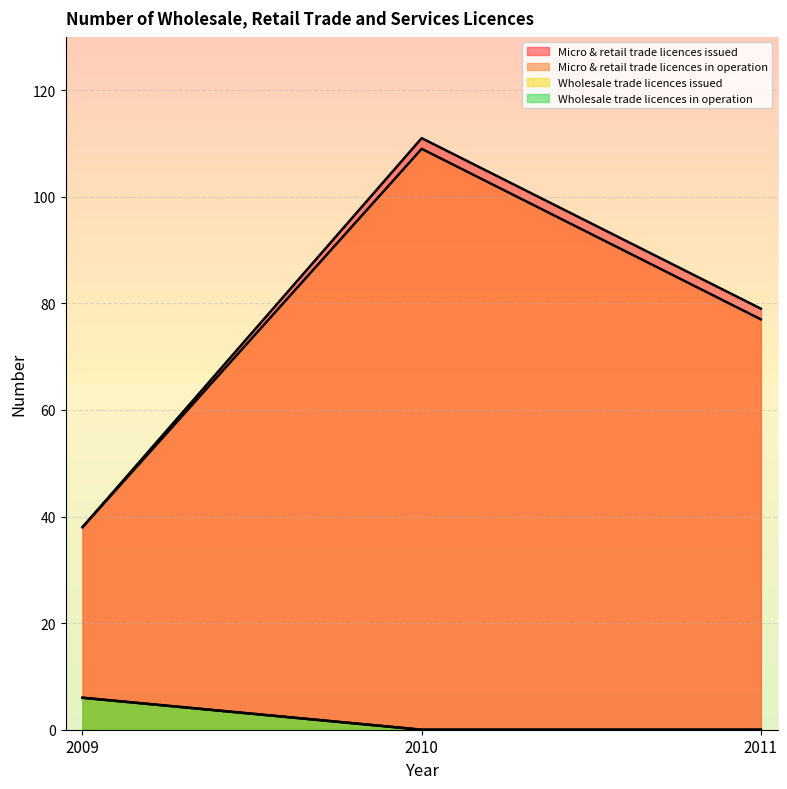

What is the sum of the Micro & retail trade licences in operation values at 2009 and 2010?

147